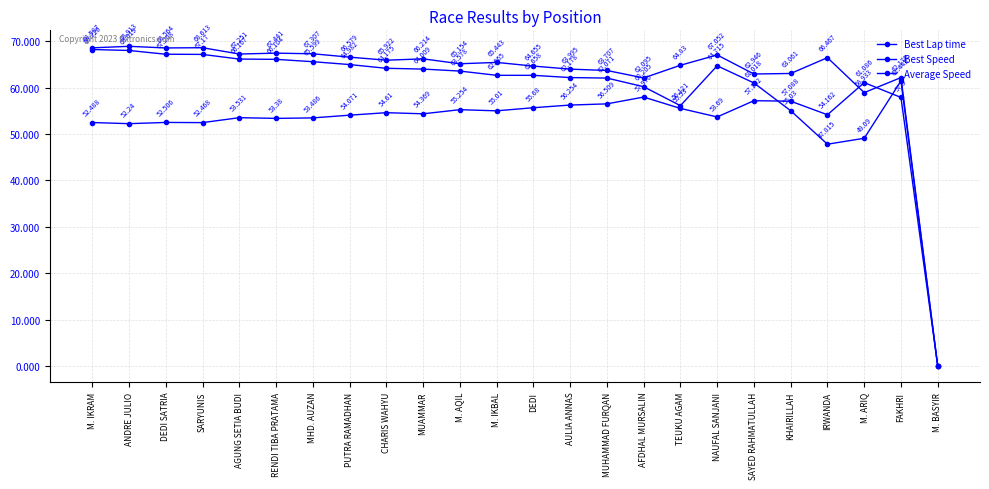

Reading left to right, extract all data points from this chart.

Best Lap time: 52.5	52.2	52.5	52.5	53.5	53.4	53.5	54.1	54.6	54.4	55.3	55.0	55.7	56.3	56.5	58.0	55.5	53.7	57.2	57.1	54.2	61.1	57.9	0.0
Best Speed: 68.6	68.9	68.6	68.6	67.3	67.4	67.3	66.6	65.9	66.2	65.2	65.4	64.7	64.0	63.7	62.1	64.8	67.1	62.9	63.1	66.5	58.9	62.2	0.0
Average Speed: 68.2	68.0	67.2	67.2	66.2	66.1	65.6	65.0	64.2	64.0	63.6	62.7	62.7	62.2	62.1	60.2	56.1	64.7	61.0	55.0	47.8	49.1	61.4	0.0